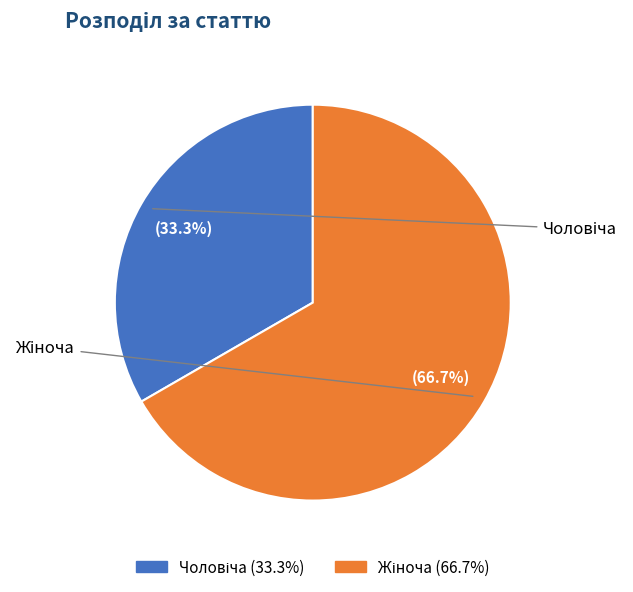

Combined, do Чоловіча and Жіноча account for over 50%?

Yes